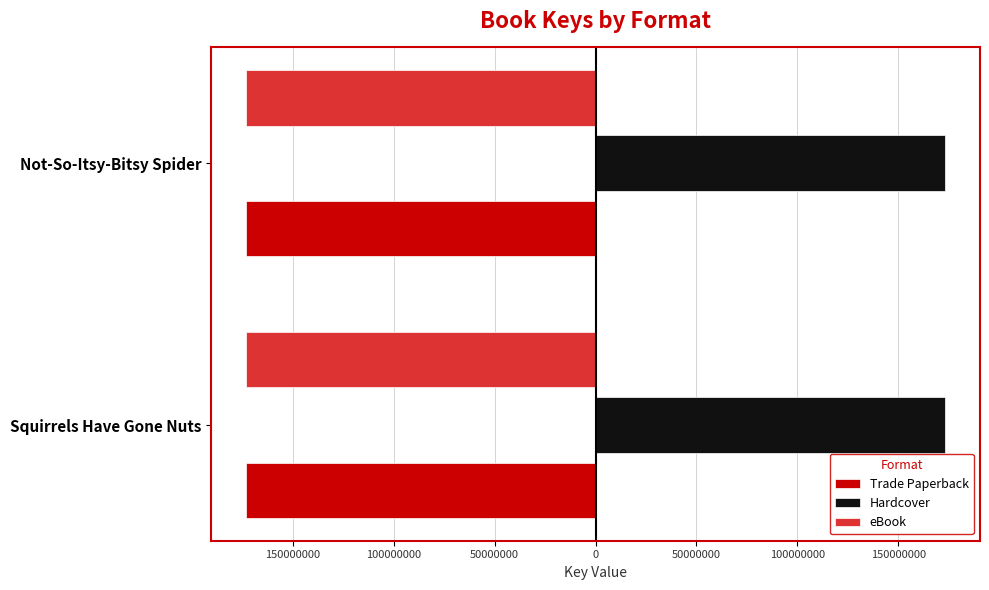

What is the lowest value of the Trade Paperback series?

-173105212